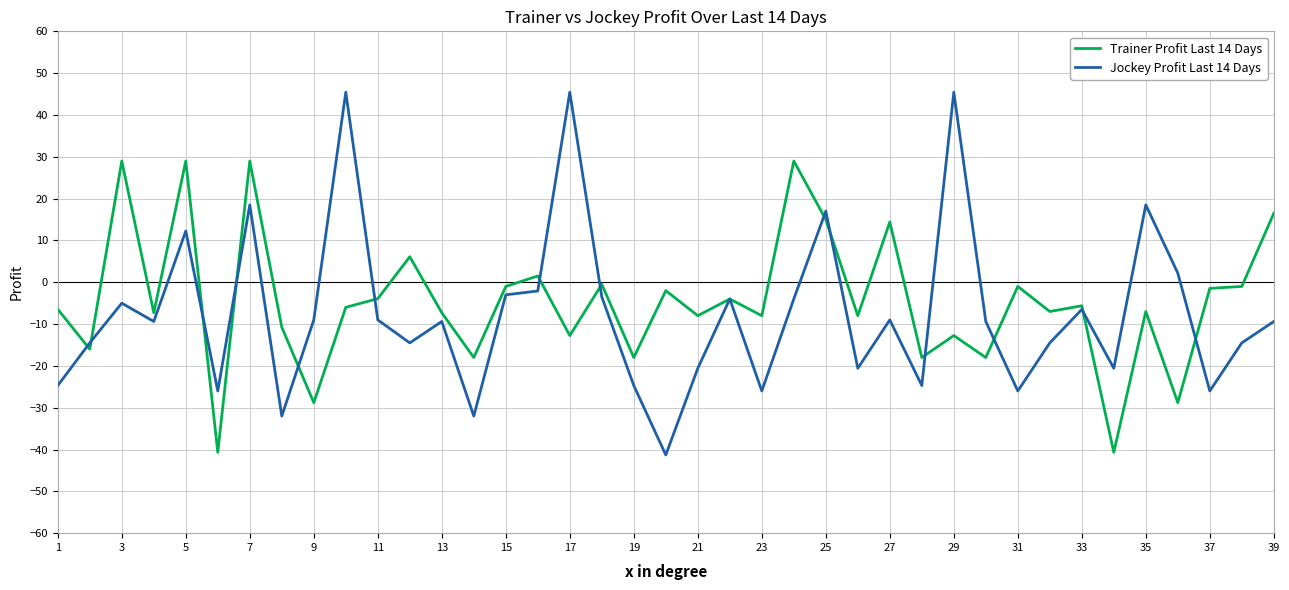

Which series has the widest spread of values?

Jockey Profit Last 14 Days